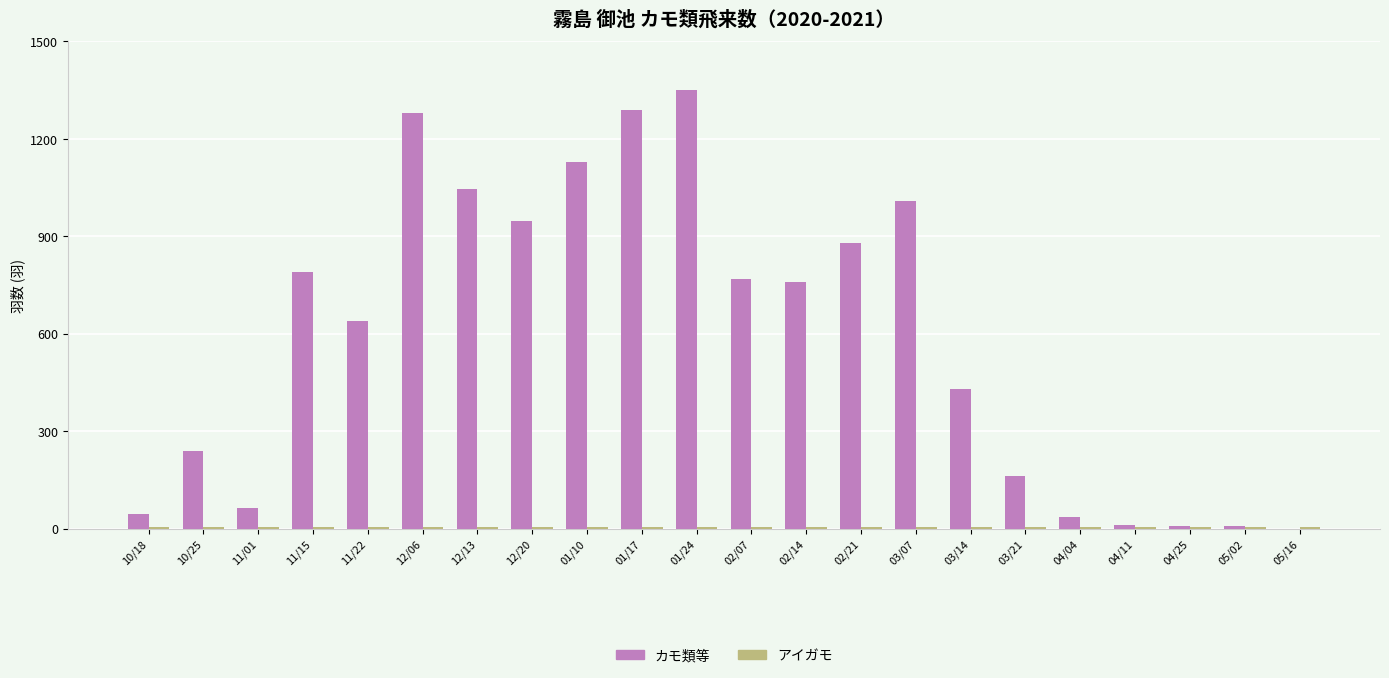

Is it true that カモ類等 equals 1130 at 01/10?

True